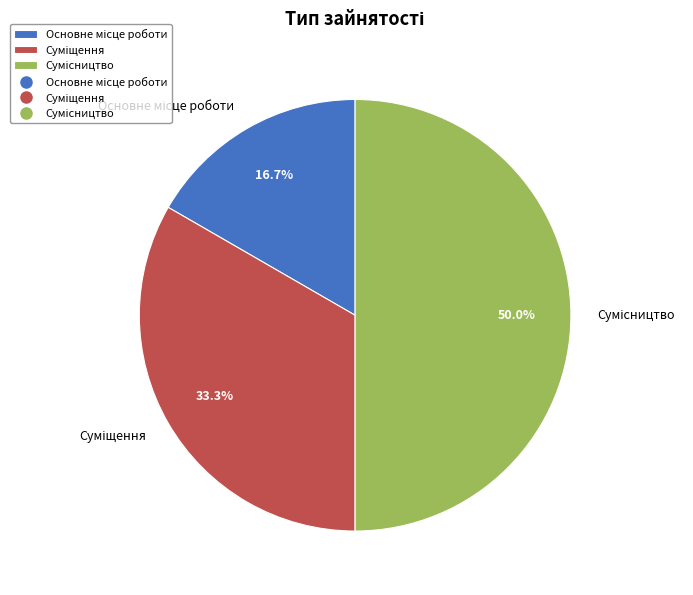

What portion of the pie excludes Суміщення?

66.7%